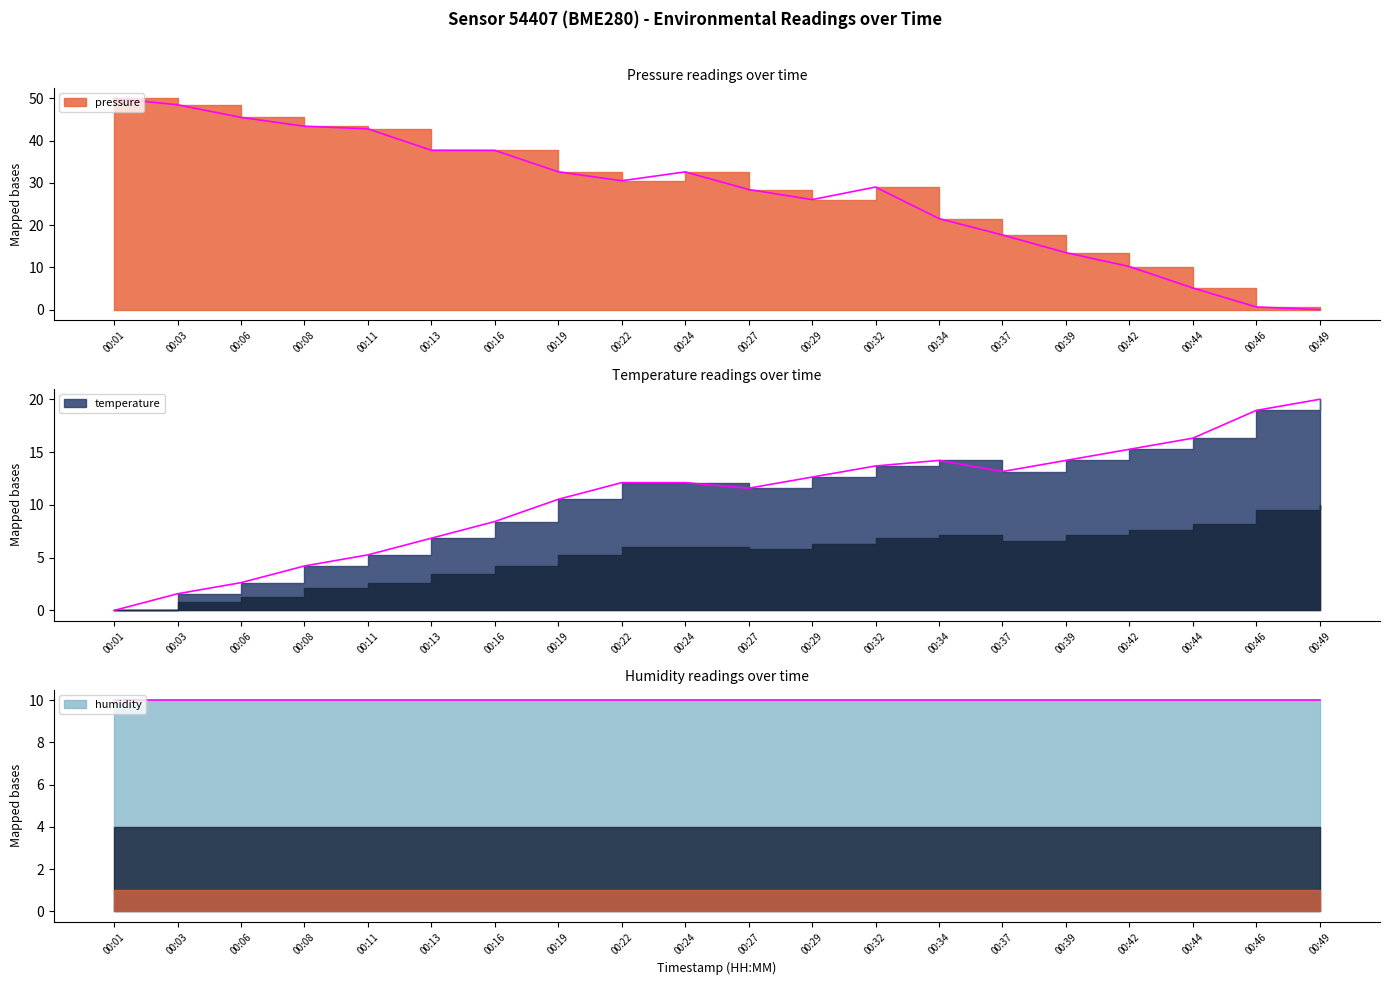

True or false: pressure and temperature intersect in this chart.

True